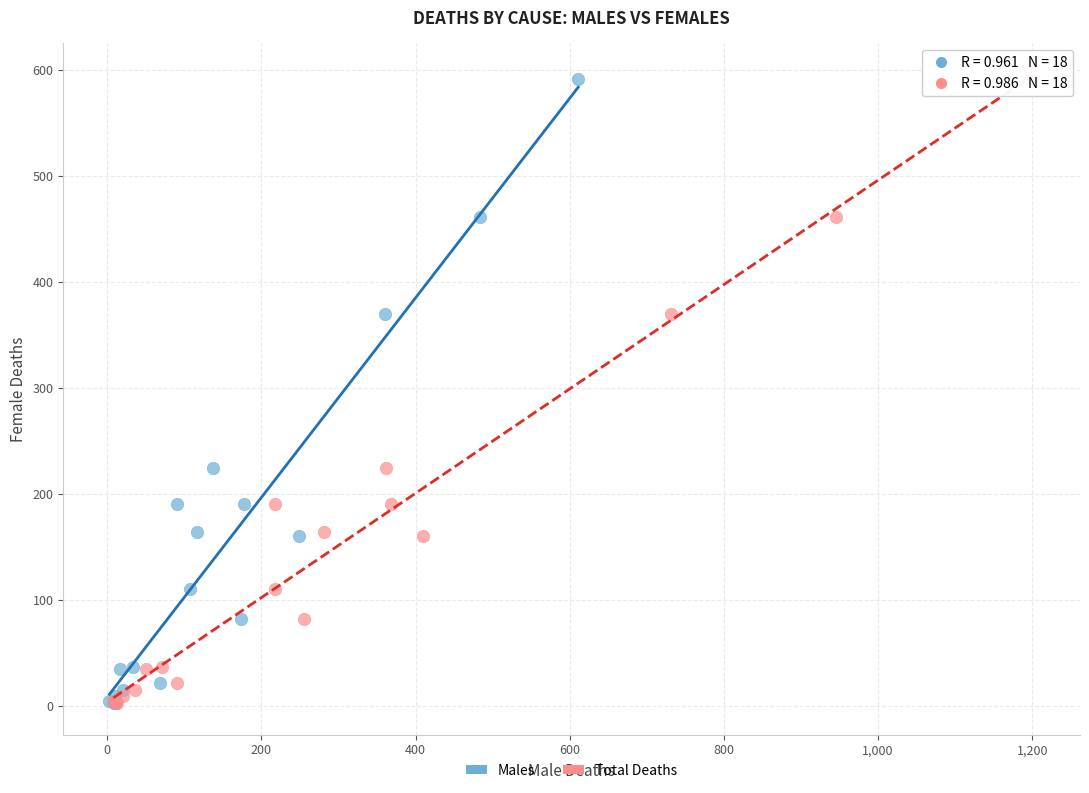

What are all the series names shown in the legend?

Males, Total Deaths